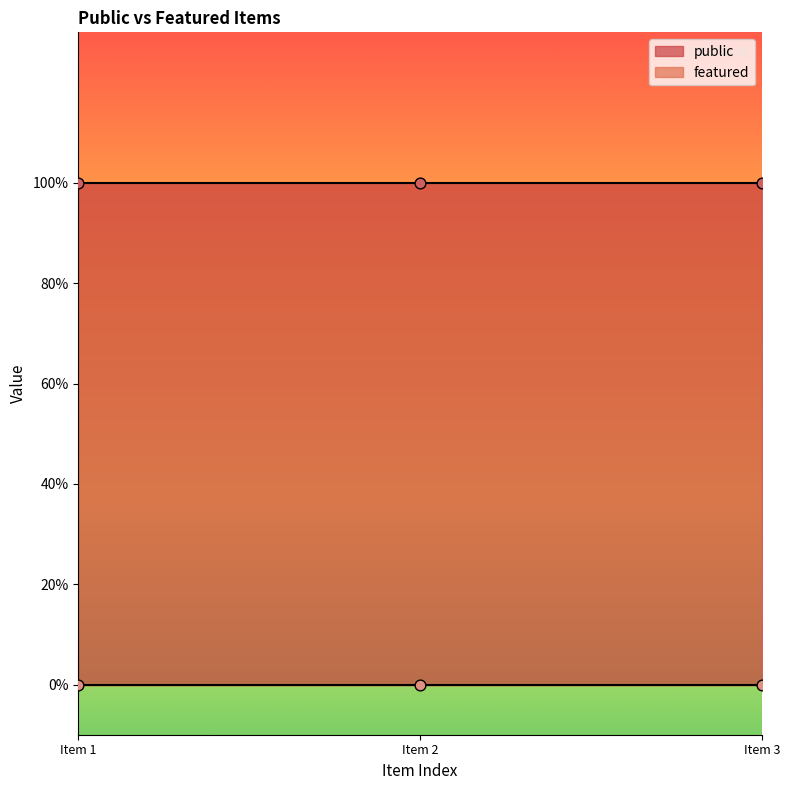

At how many categories does at least one series exceed 0?

3